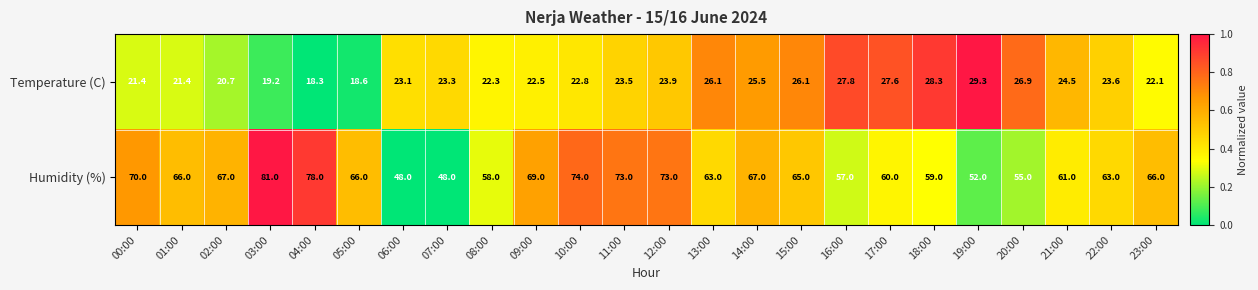

True or false: Temperature (C) has a value of 41.1 at 19:00.

False